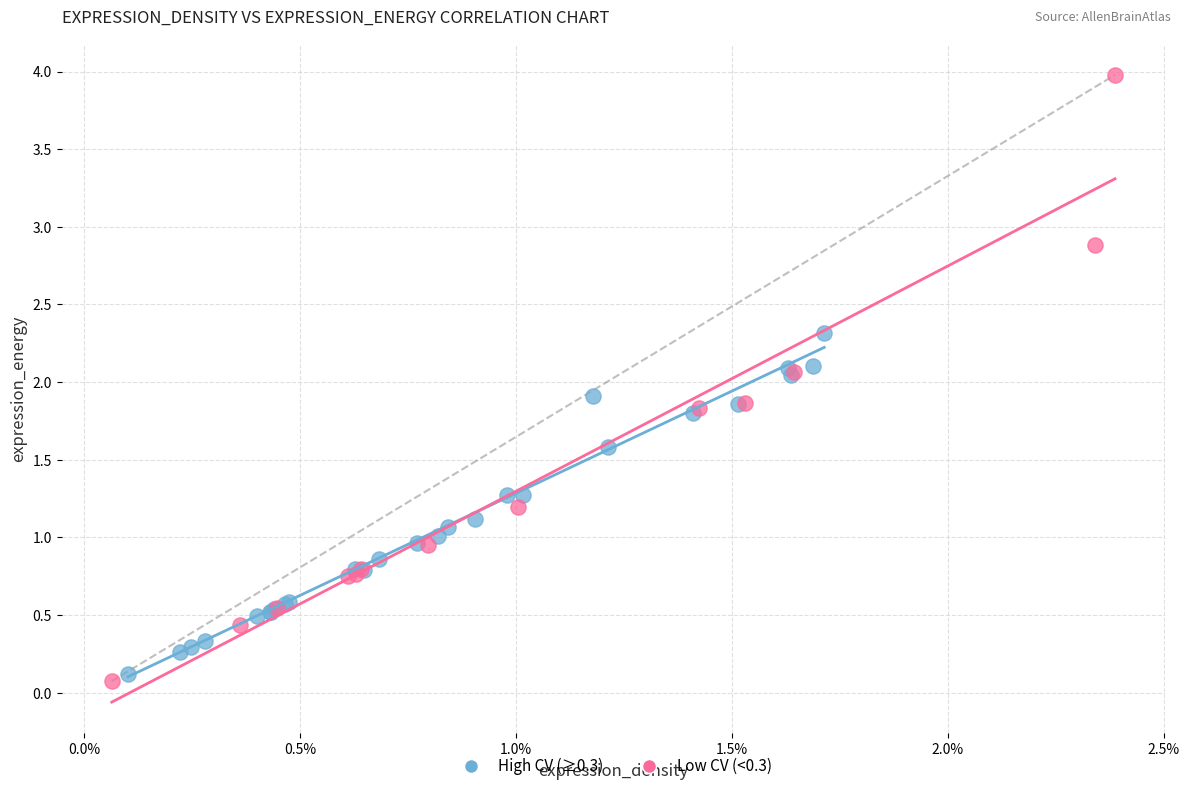

Which series reaches the maximum Y coordinate?

Low CV (<0.3)